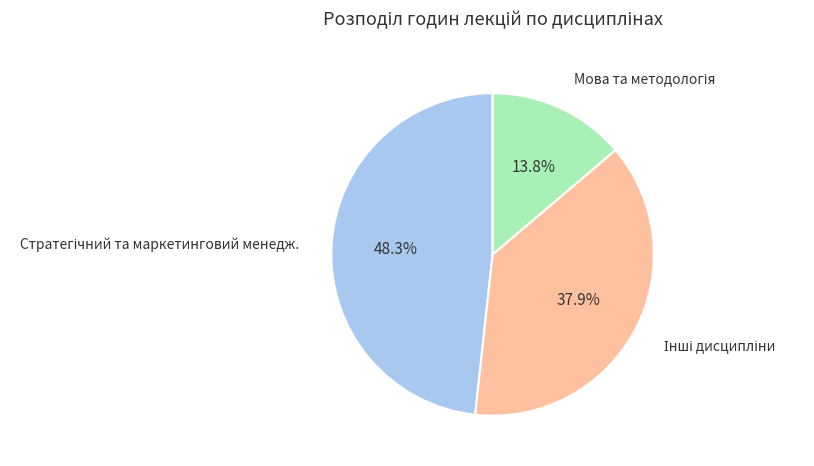

Is there a majority slice in this chart?

No